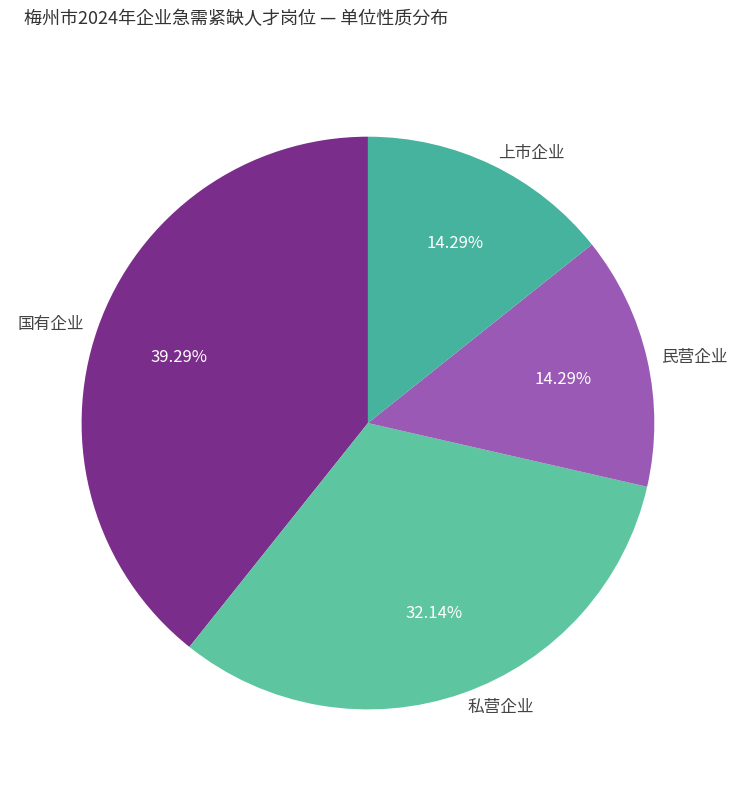

Approximately how many times larger is the value at 民营企业 compared to 私营企业?

0.4